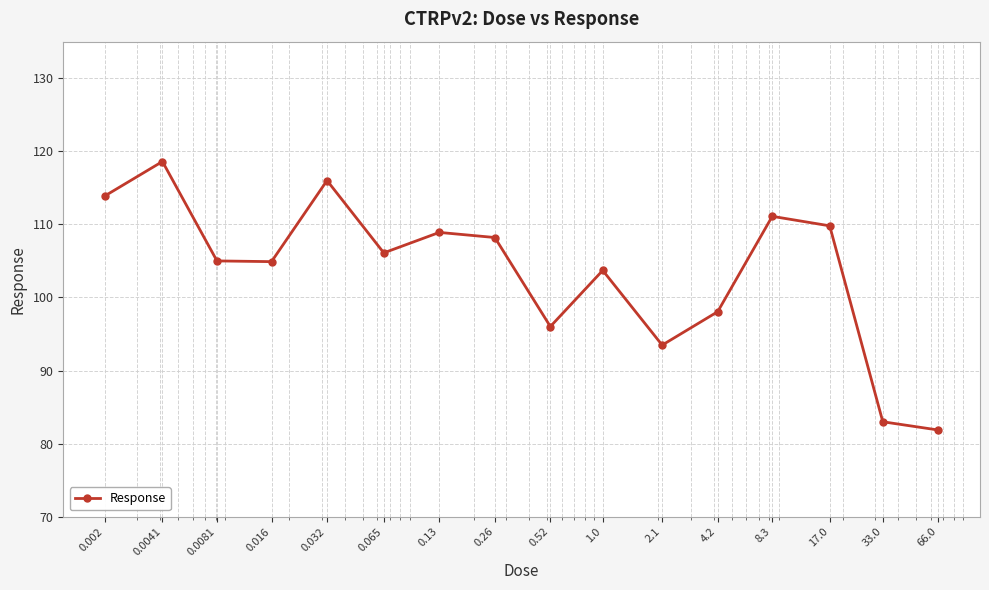

What is the greatest value displayed?

118.6